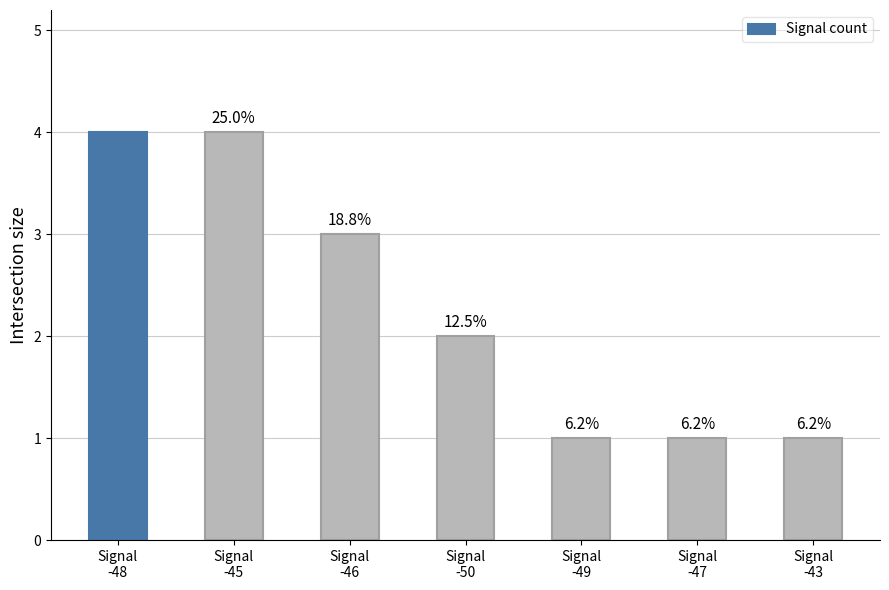

What is the sum of the values at Signal
-46 and Signal
-43?

4